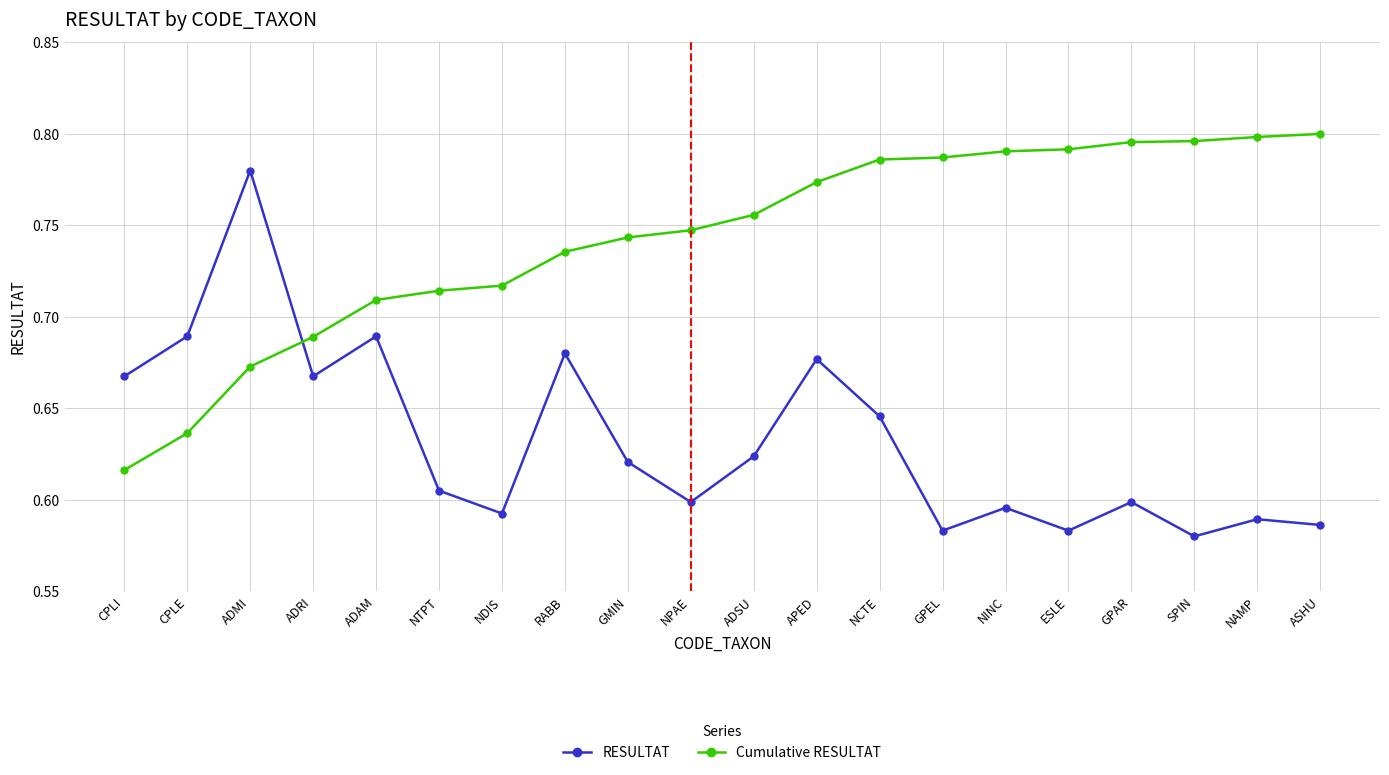

What position from the right is SPIN?

3